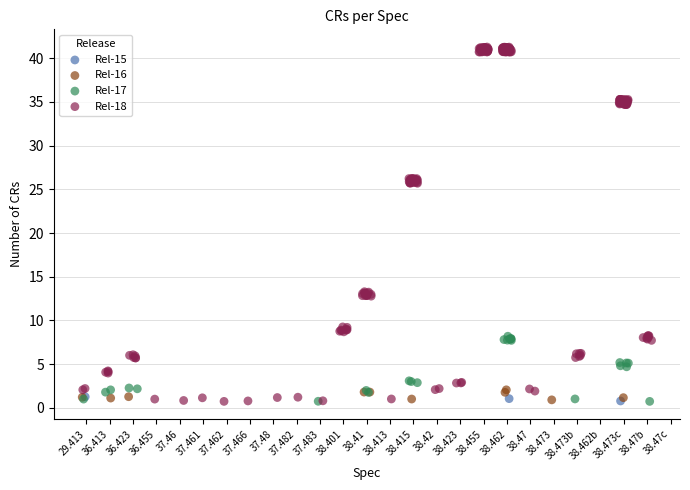

Which series contains the highest Y value?

Rel-18